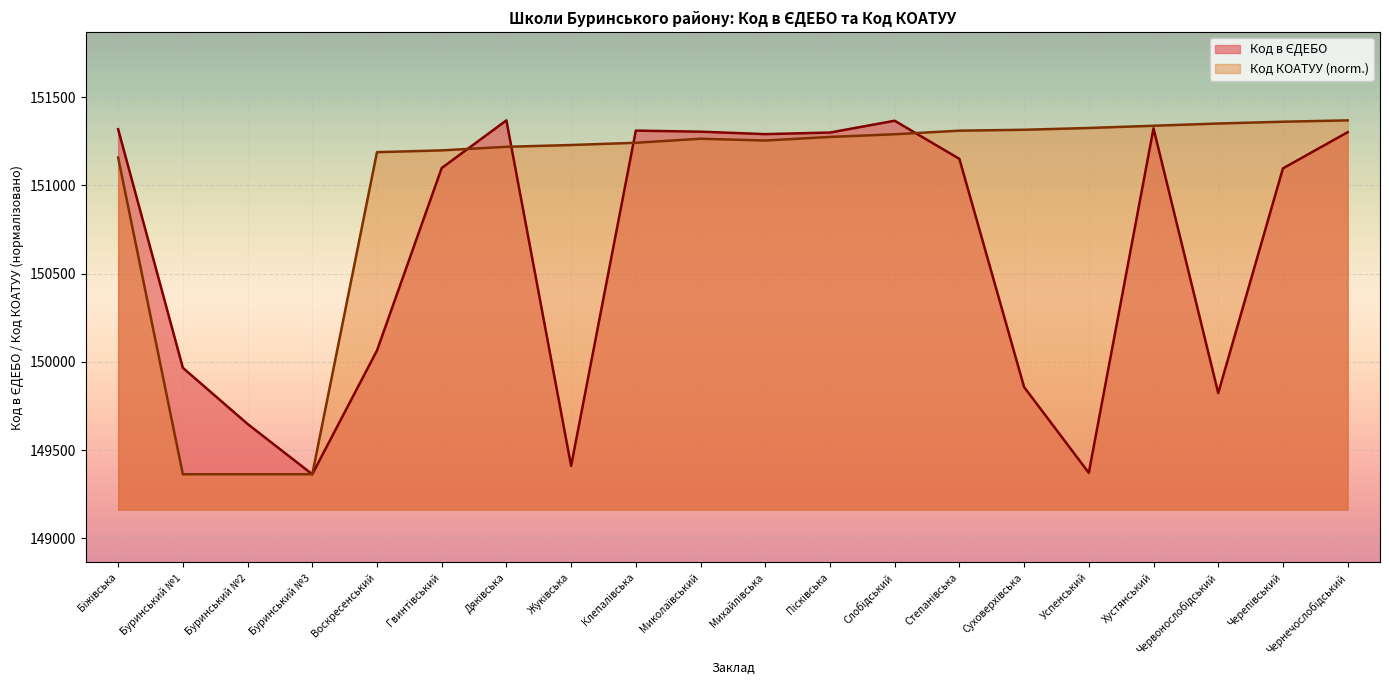

How many data points does each series have?

20